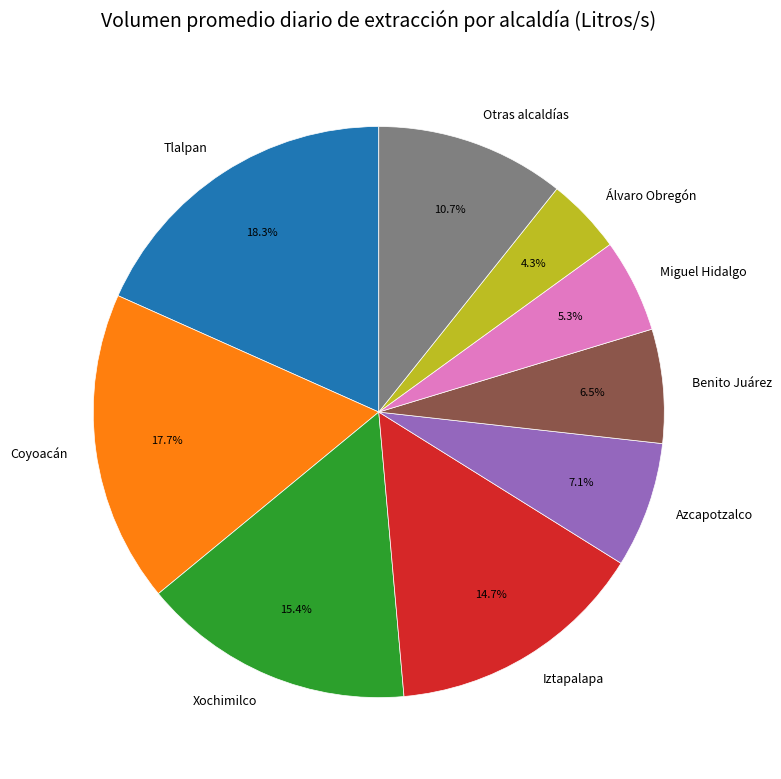

Does Coyoacán account for over 50% of the chart?

No